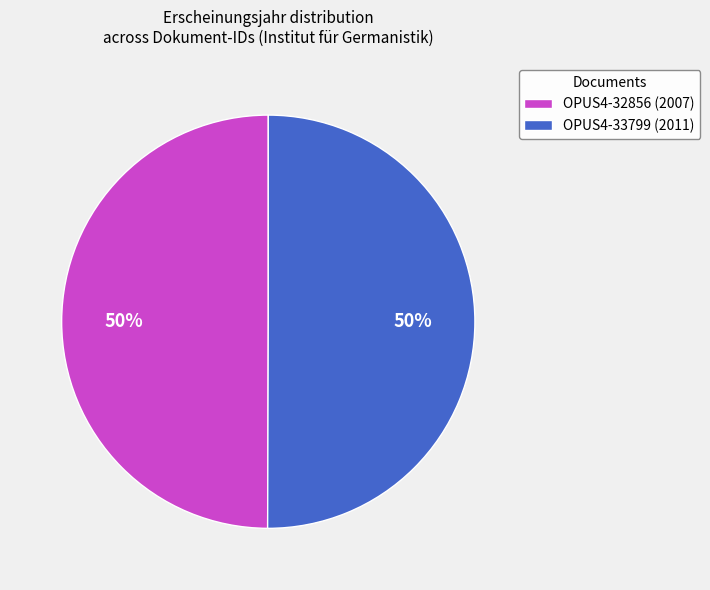

True or false: OPUS4-32856 accounts for 39% of the total.

False